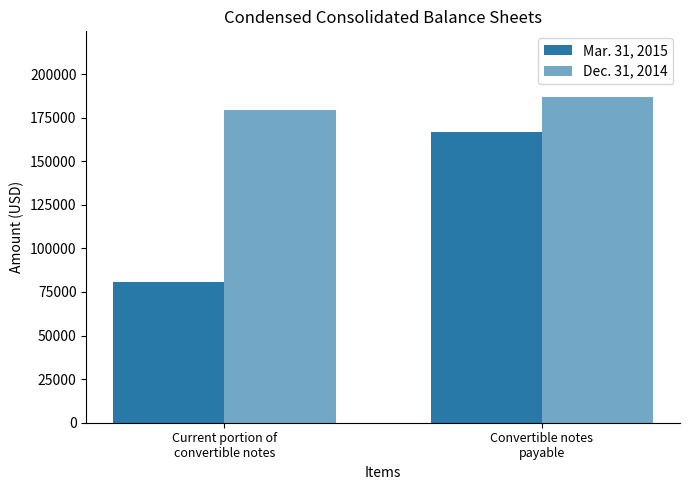

True or false: Dec. 31, 2014 has a value of 187064 at Convertible notes
payable.

True